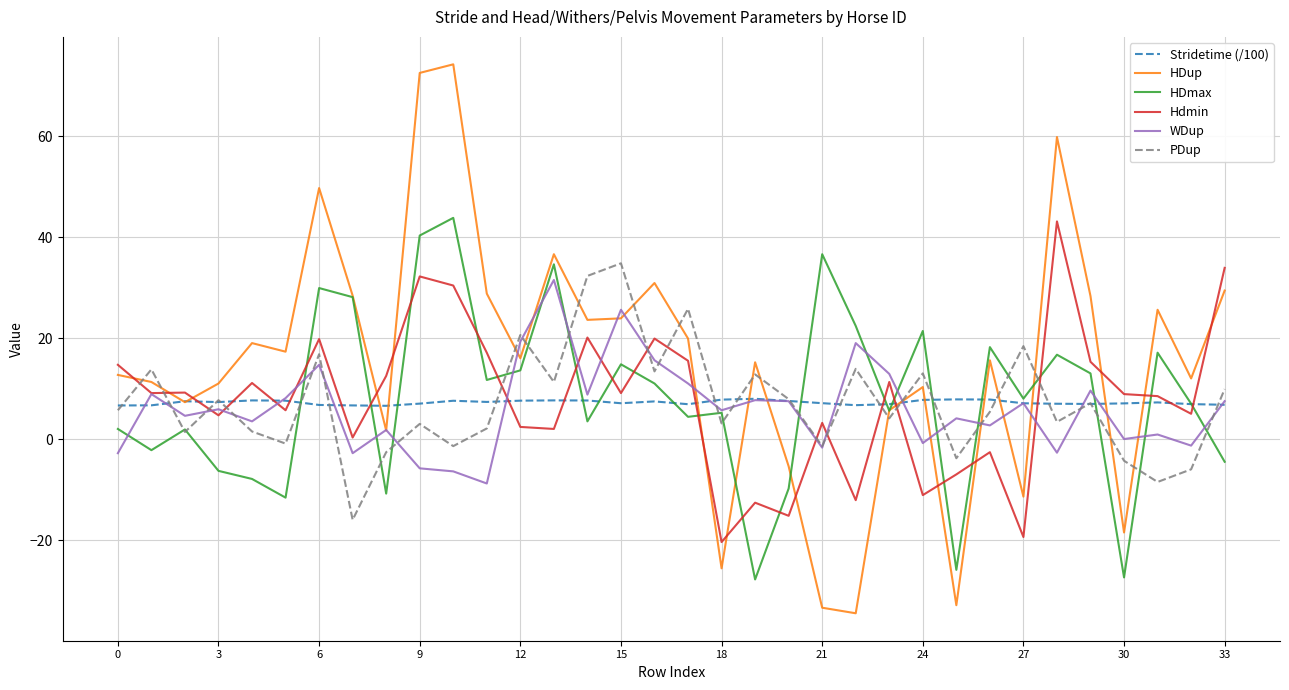

After their last crossing, which series has the higher values: Hdmin or HDmax?

Hdmin